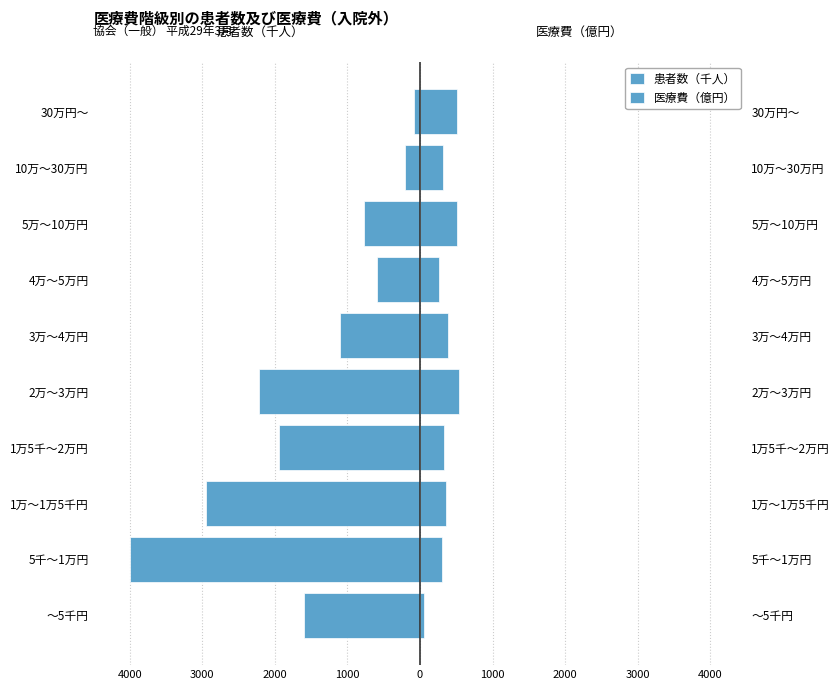

Which series has the widest spread of values?

患者数（千人）